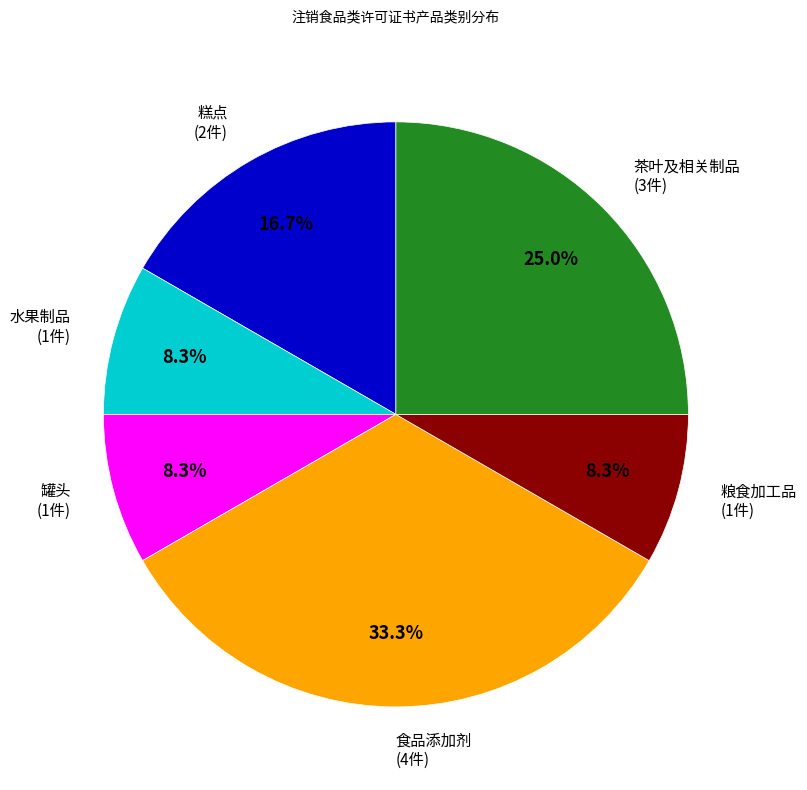

To the nearest percent, what is the difference between the 食品添加剂 and 水果制品 slice percentages?

25%